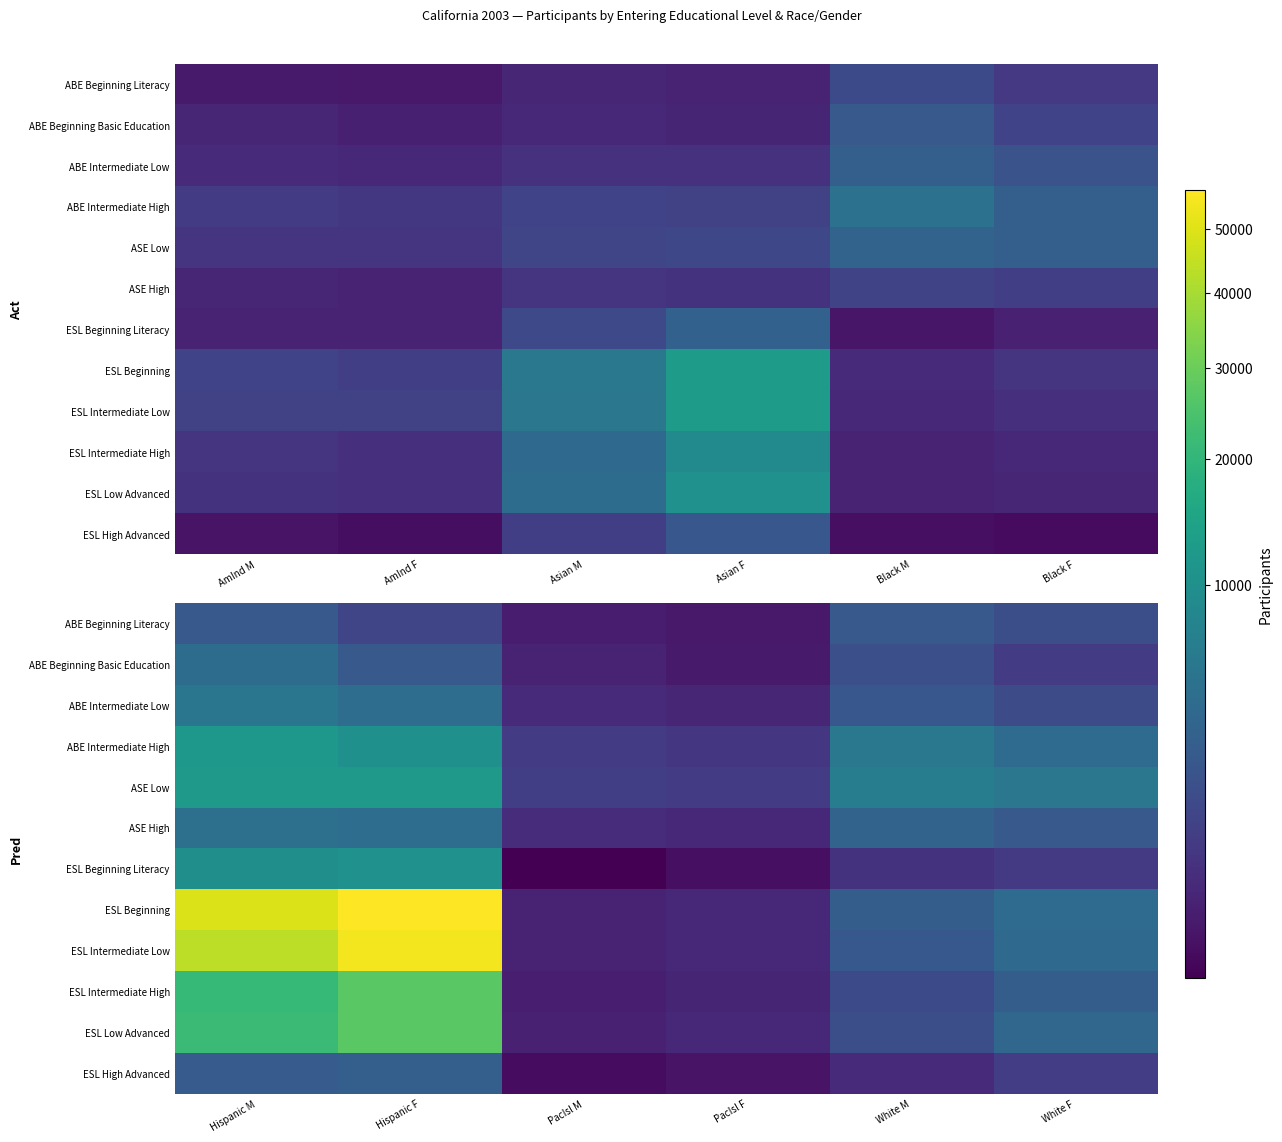

What is the maximum value for ABE Beginning Literacy?

2363